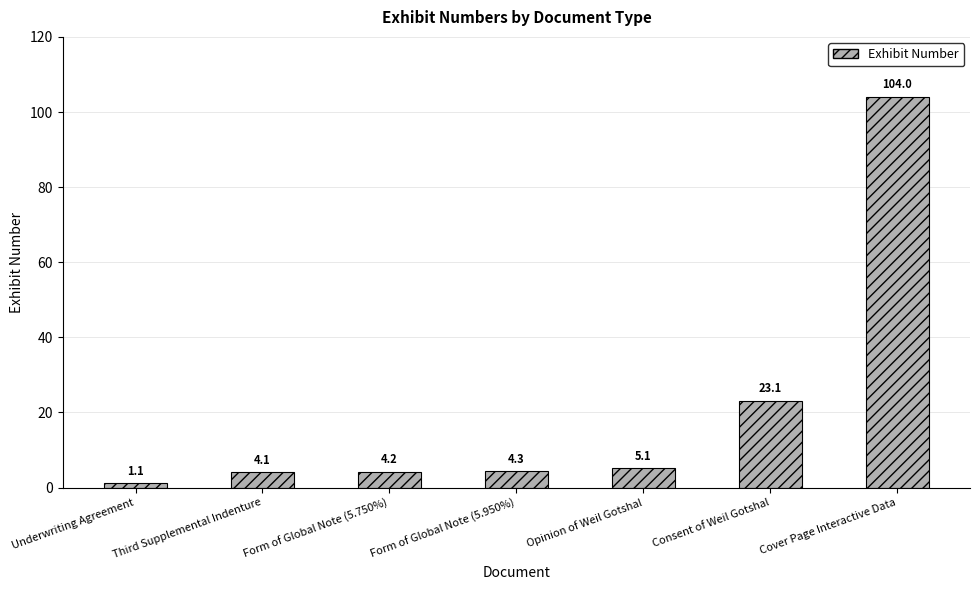

What is the value of the 6th bar from the left?

23.1